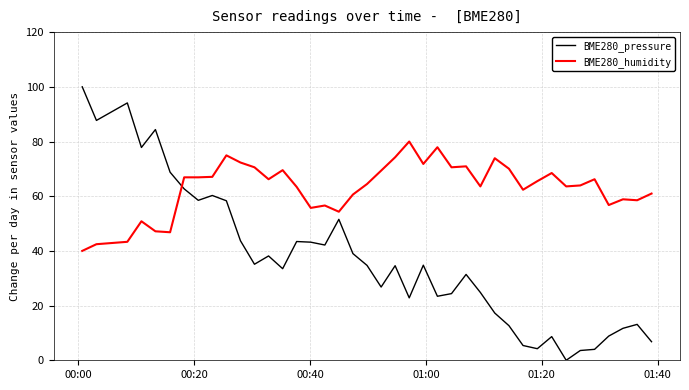

Which series has the largest total across all categories?

BME280_humidity